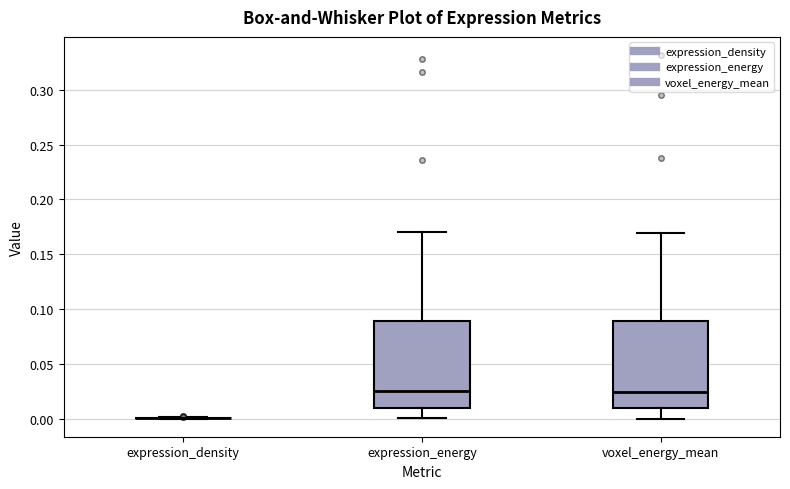

Reading left to right, transcribe this box plot: for each box, give where its median line is, the range the box spans, and where its two whiskers end, as read against the y-axis. The values are not printed on the chart, so give them approximately, as read against the axis.

expression_density: box collapsed to a line at 0.000, whiskers 0.000 to 0.000
expression_energy: median 0.025, box 0.010 to 0.090, whiskers 0.000 to 0.170
voxel_energy_mean: median 0.025, box 0.010 to 0.090, whiskers 0.000 to 0.170